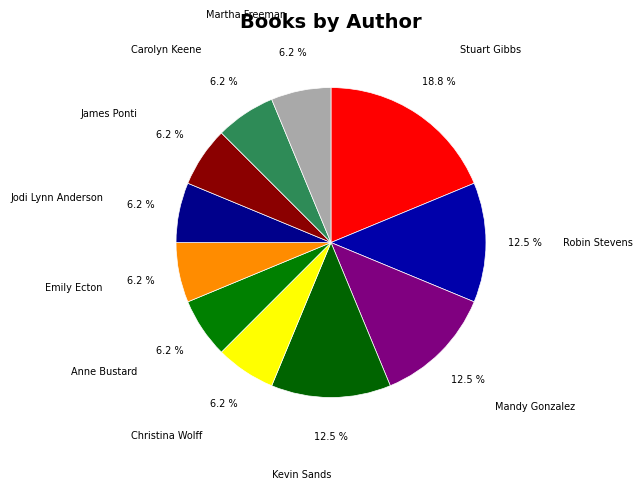

Does any single category account for the majority?

No